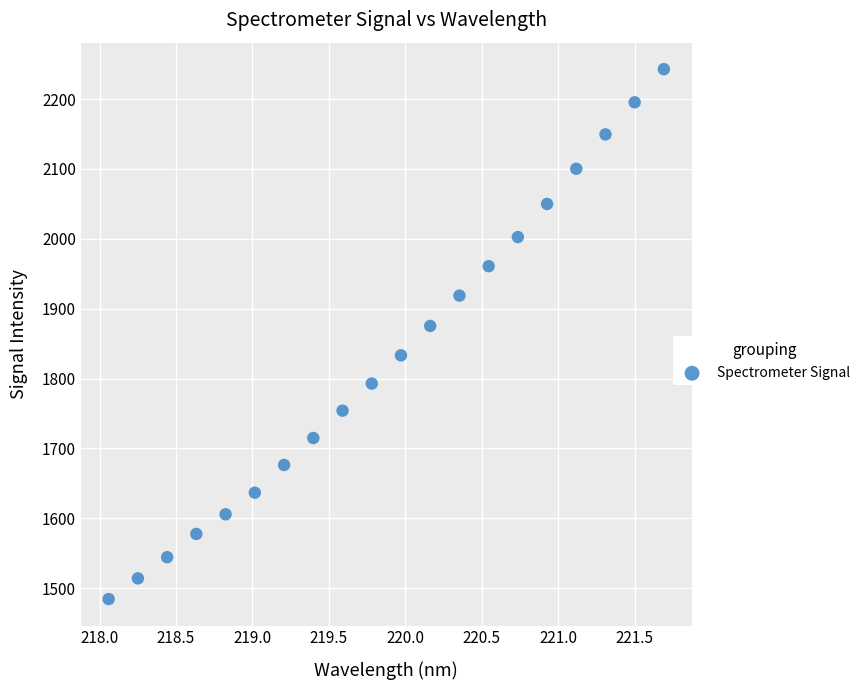

What is the range of X values (max minus min)?

3.6